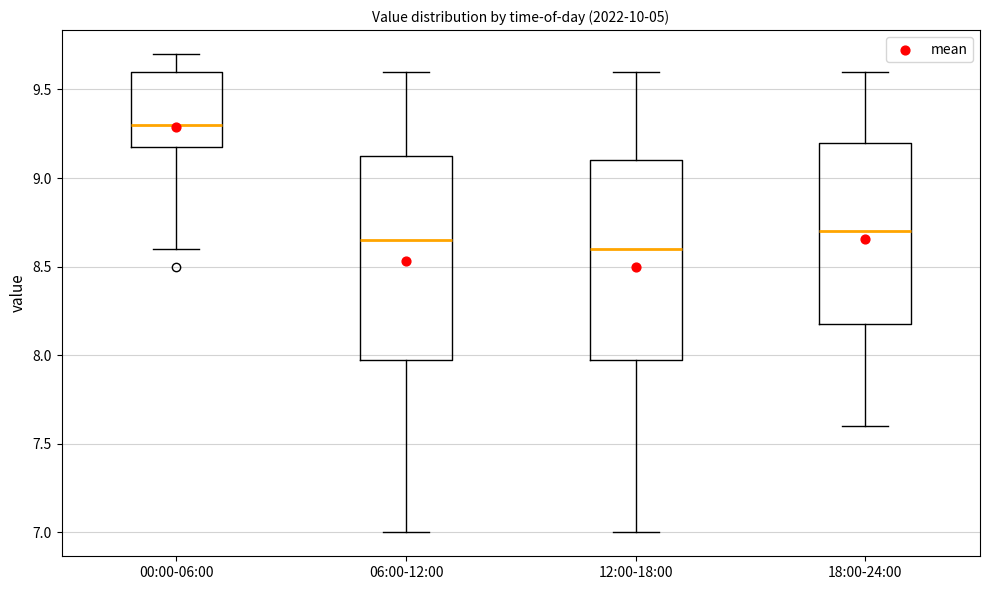

Reading left to right, transcribe this box plot: for each box, give where its median line is, the range the box spans, and where its two whiskers end, as read against the y-axis. The values are not printed on the chart, so give them approximately, as read against the axis.

00:00-06:00: median 9.30, box 9.20 to 9.60, whiskers 8.60 to 9.70
06:00-12:00: median 8.65, box 8.00 to 9.15, whiskers 7.00 to 9.60
12:00-18:00: median 8.60, box 8.00 to 9.10, whiskers 7.00 to 9.60
18:00-24:00: median 8.70, box 8.20 to 9.20, whiskers 7.60 to 9.60